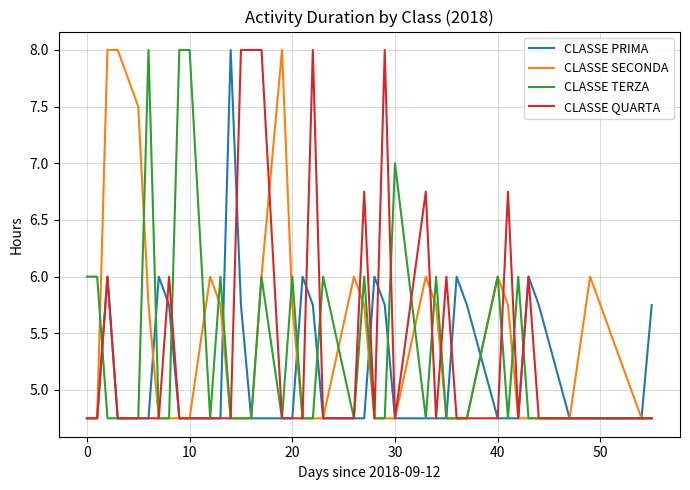

What is the highest value of the CLASSE QUARTA series?

8.0